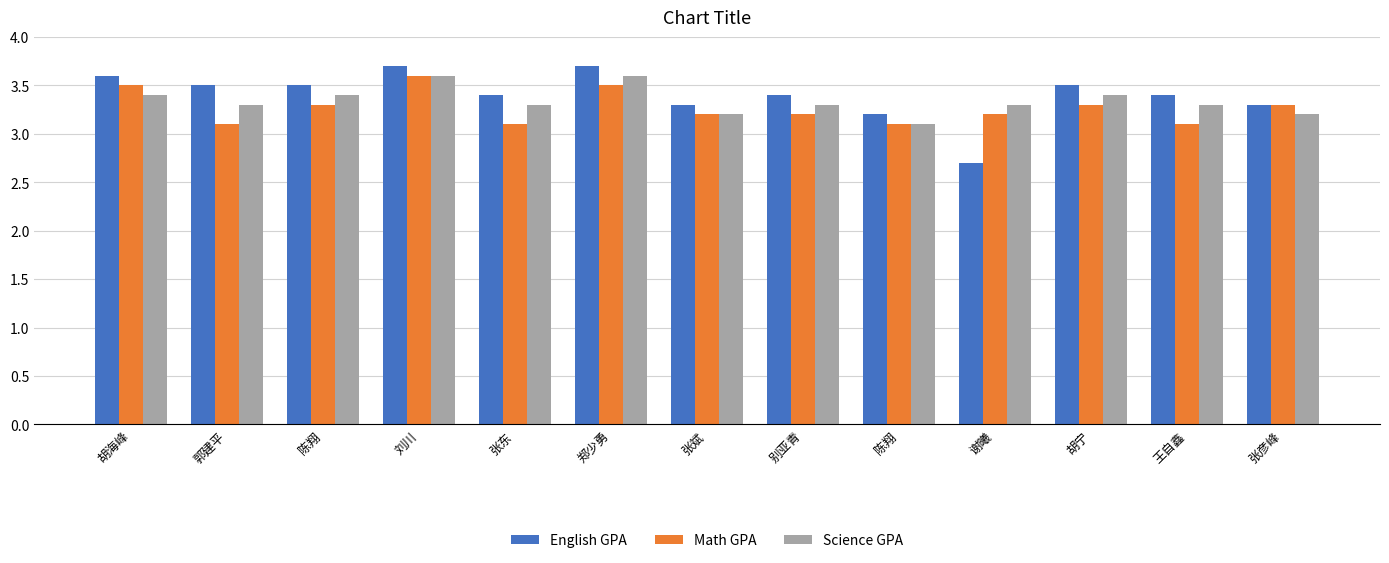

How many bars are there in each group?

3